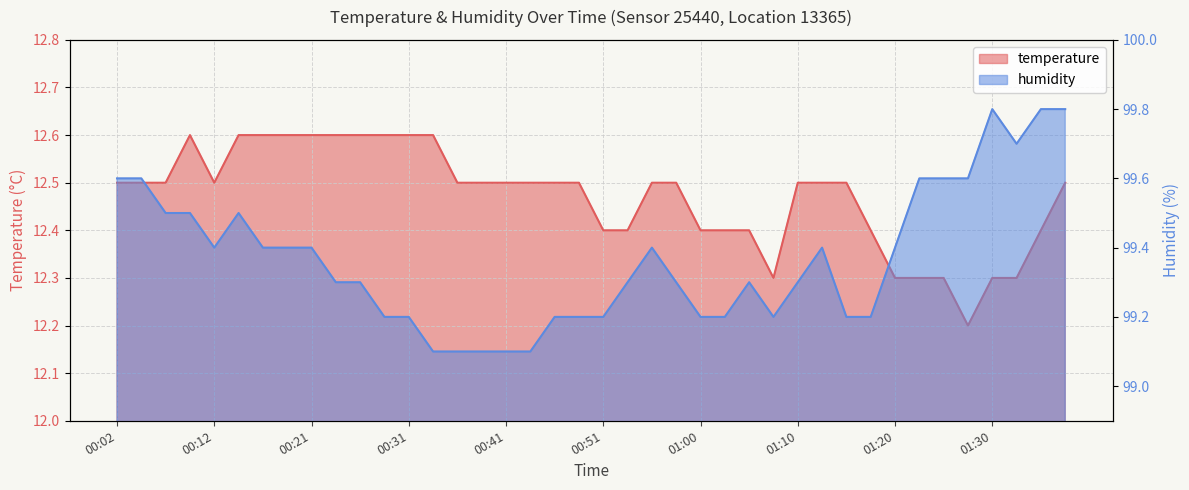

What is the label of the 5th point from the left?

00:12